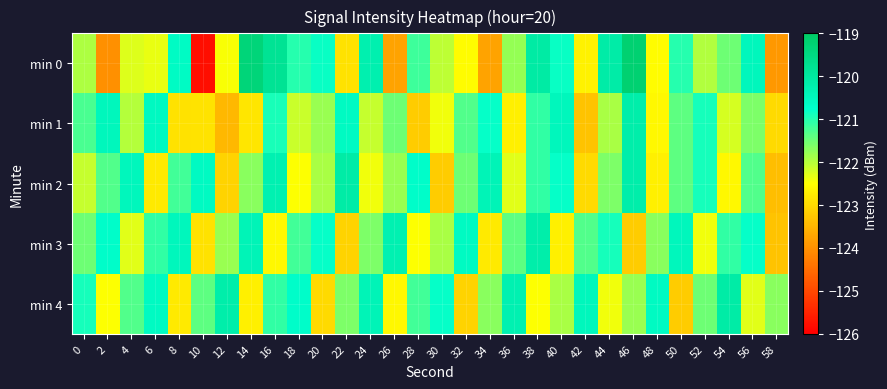

Which series has the widest spread of values?

row_0